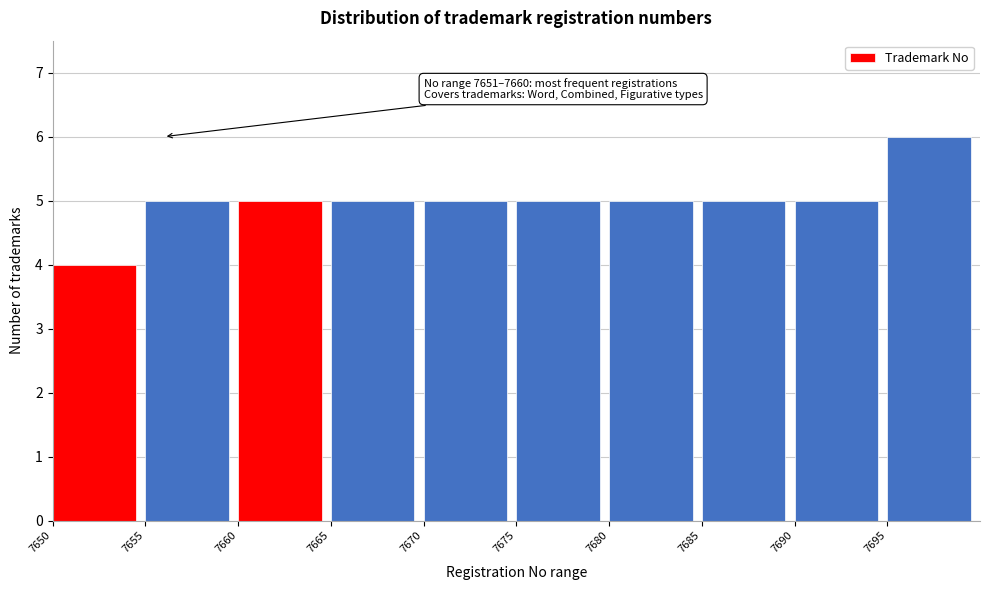

Which range on the x-axis has the tallest bar?

7695 to 7700